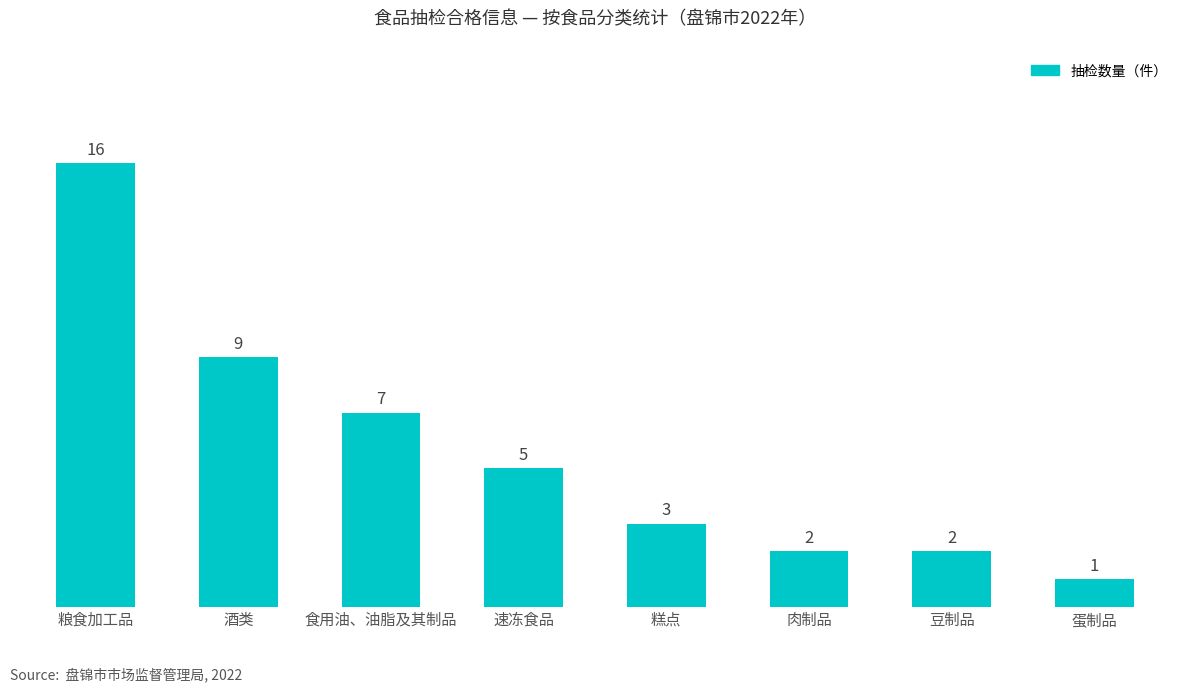

What is the smallest value displayed?

1